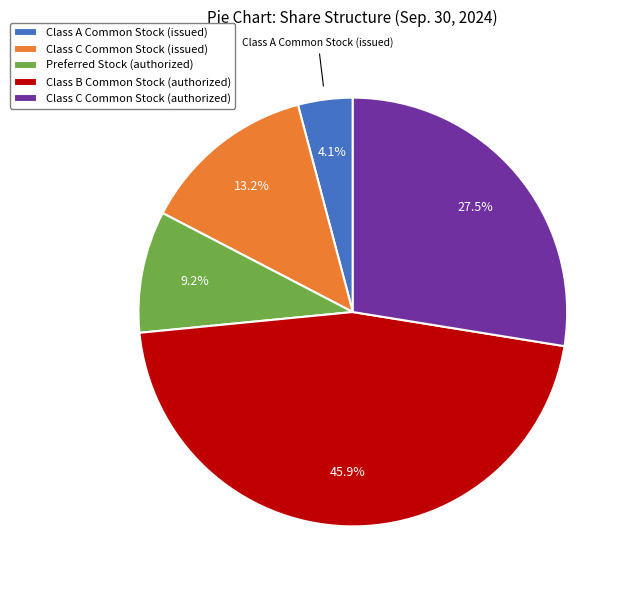

How many segments does this pie chart have?

5